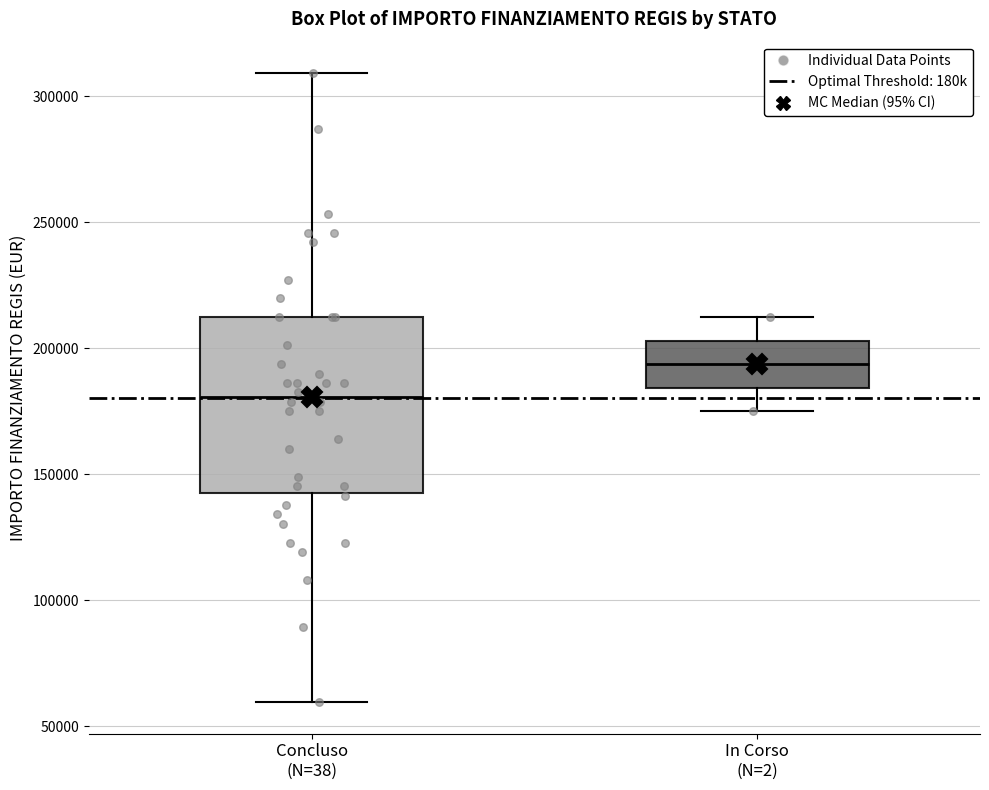

Where is the lower edge of the box for Concluso (N=38) on the y-axis? The values are not printed on the chart, so give them approximately, as read against the axis.

145000